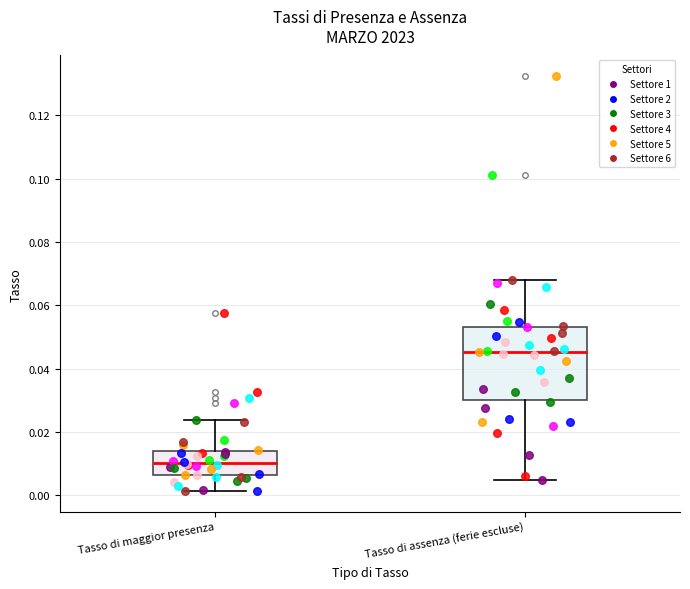

Which box is the tallest, from its lower edge to its upper edge?

Tasso di assenza (ferie escluse)